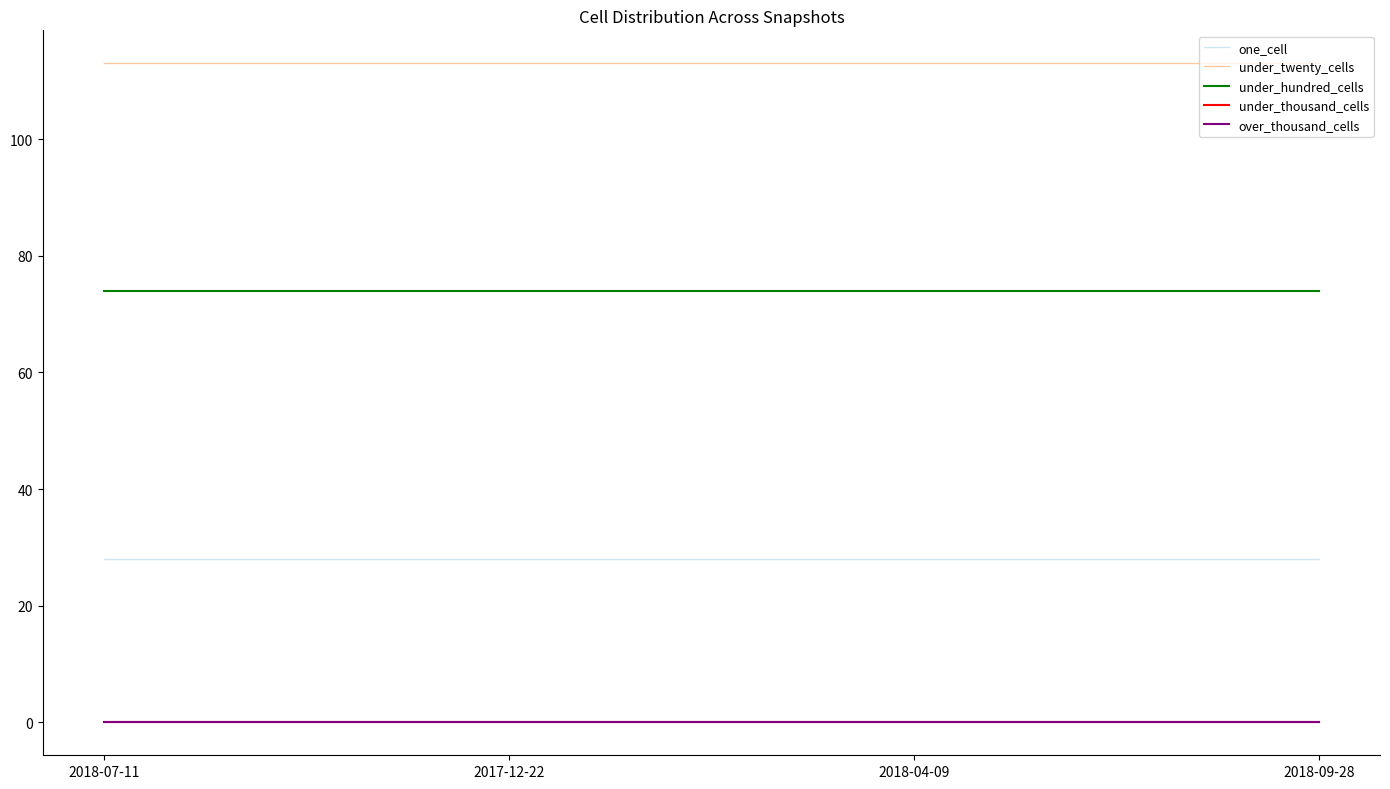

Does the chart display data point markers on the line(s)?

No